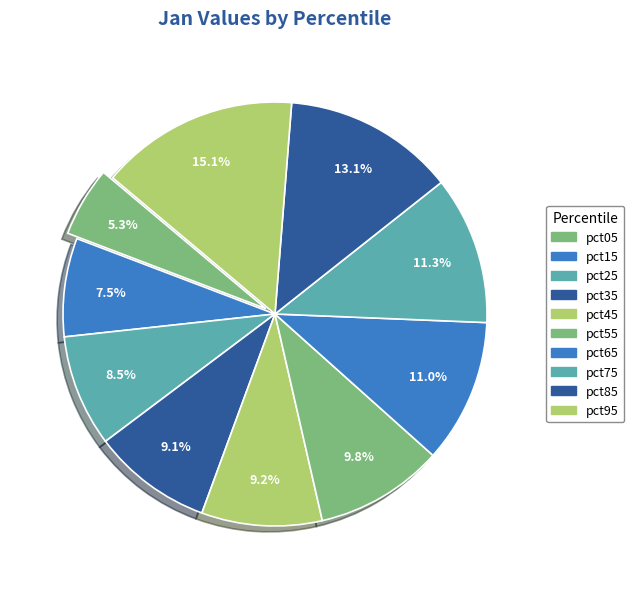

True or false: pct05 accounts for 1% of the total.

False